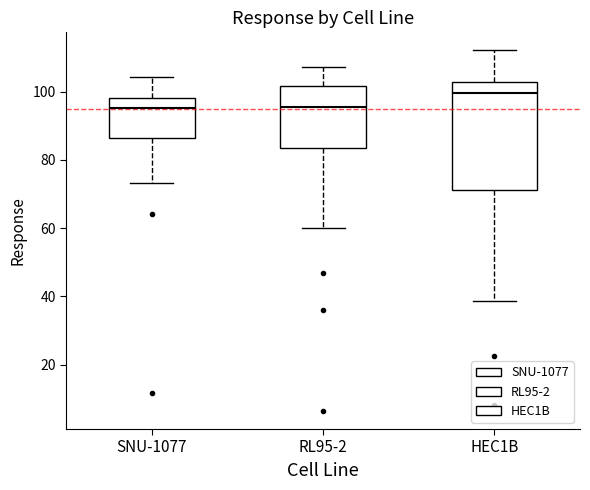

Reading left to right, transcribe this box plot: for each box, give where its median line is, the range the box spans, and where its two whiskers end, as read against the y-axis. The values are not printed on the chart, so give them approximately, as read against the axis.

SNU-1077: median 96, box 86 to 98, whiskers 74 to 104
RL95-2: median 96, box 84 to 102, whiskers 60 to 108
HEC1B: median 100, box 72 to 102, whiskers 38 to 112